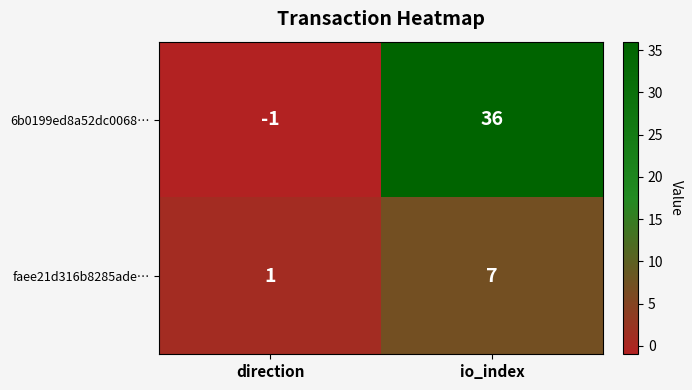

Rank the series by their average value, from highest to lowest.

6b0199ed8a52dc0068…, faee21d316b8285ade…